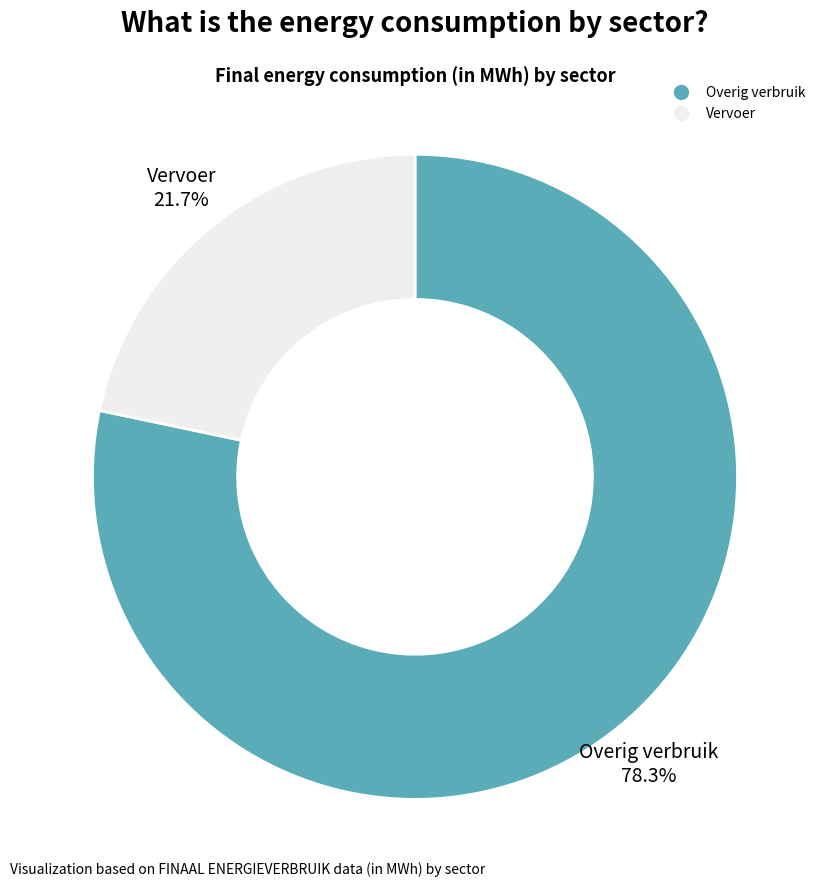

Is there a majority slice in this chart?

Yes